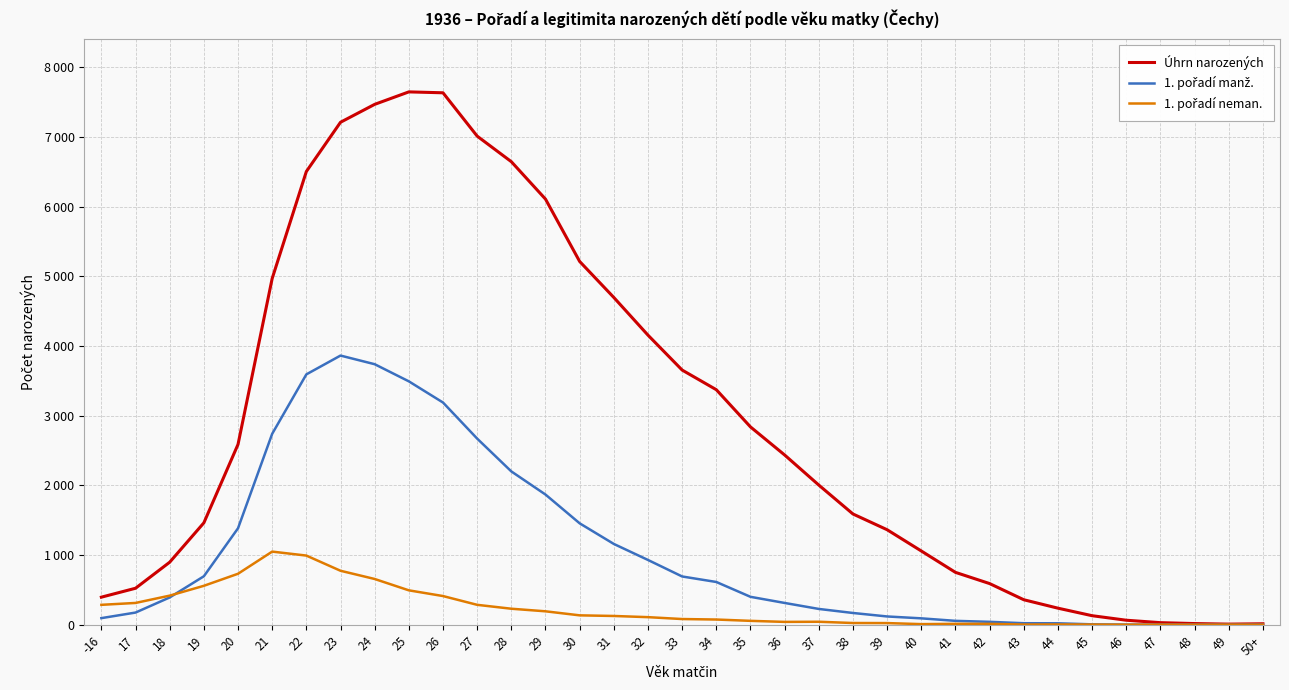

Is this an area chart (filled region under the line)?

No